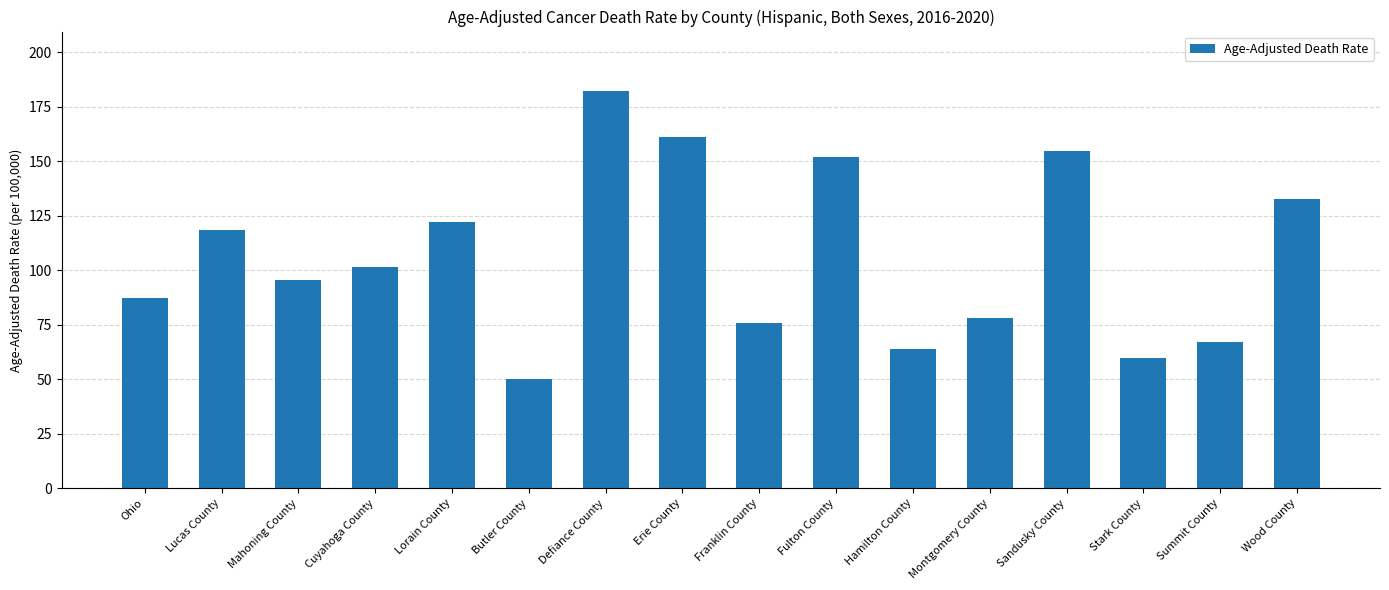

Are the bars grouped side by side (vs. stacked)?

No